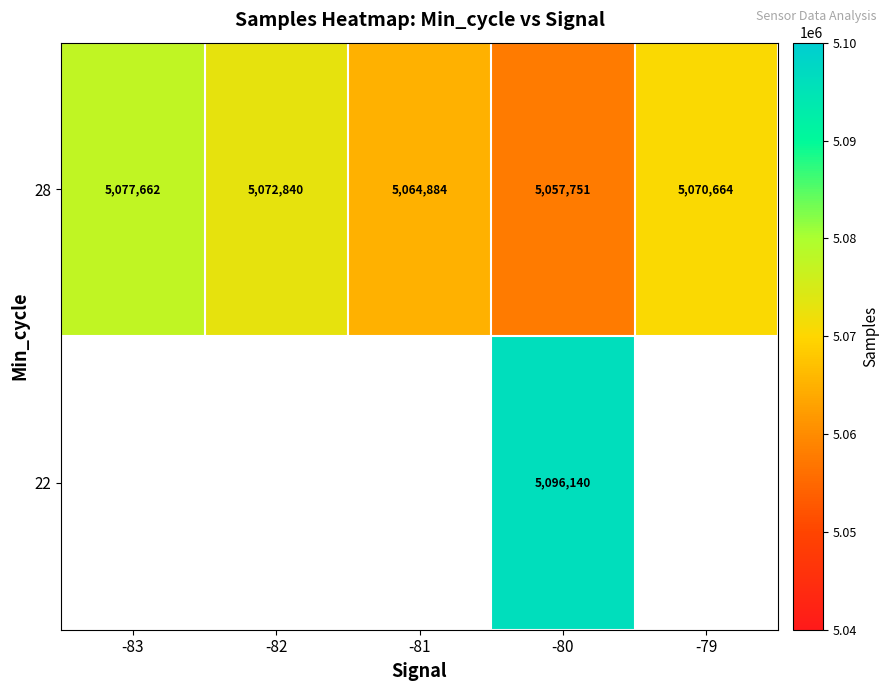

What is the highest value of the 28 series?

5077662